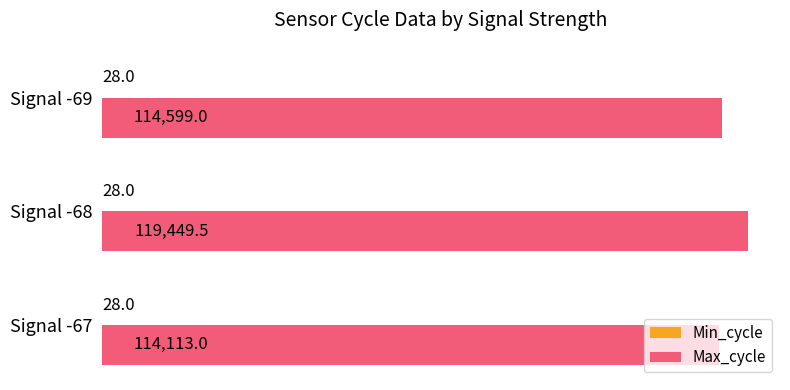

Which series has the largest total across all categories?

Max_cycle